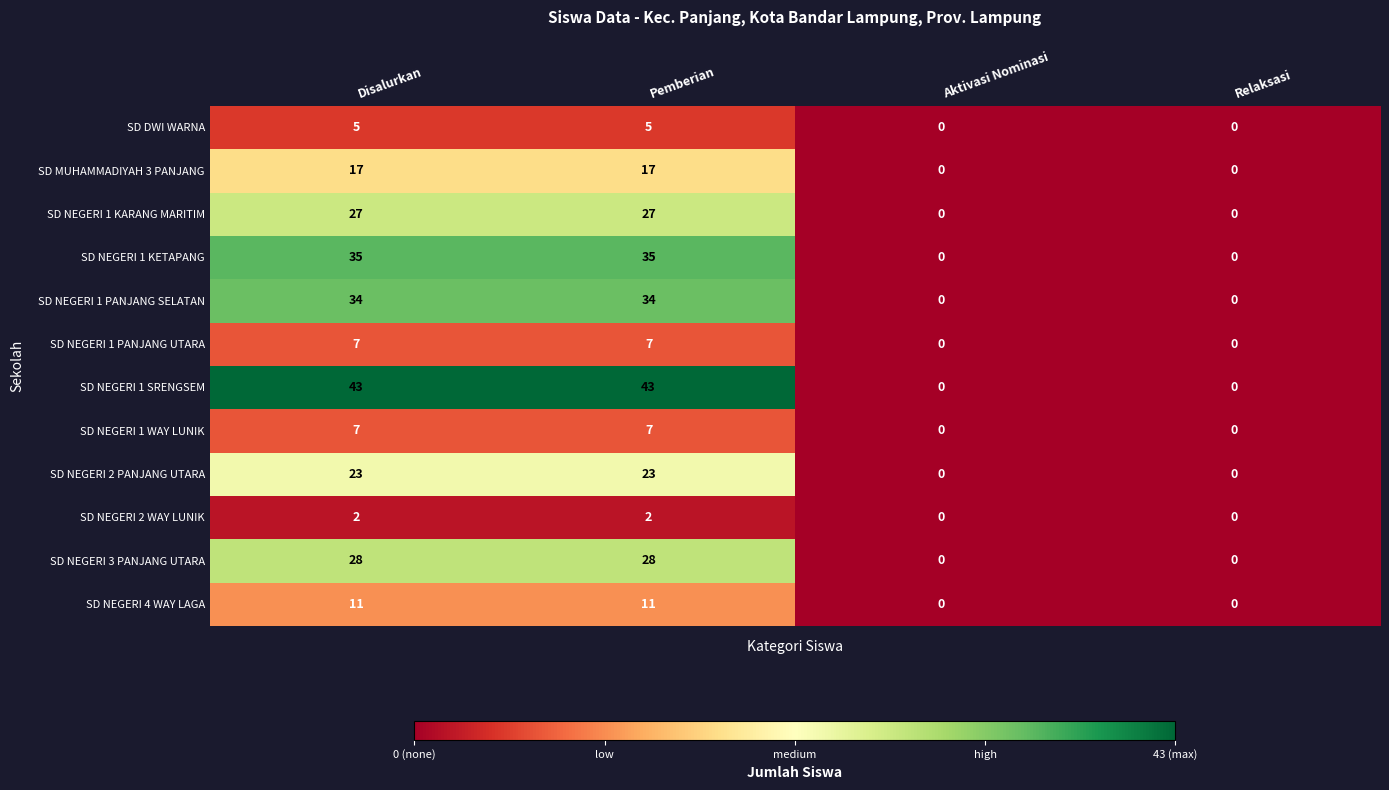

What is the difference between the SD NEGERI 1 KETAPANG values at Disalurkan and Relaksasi?

35